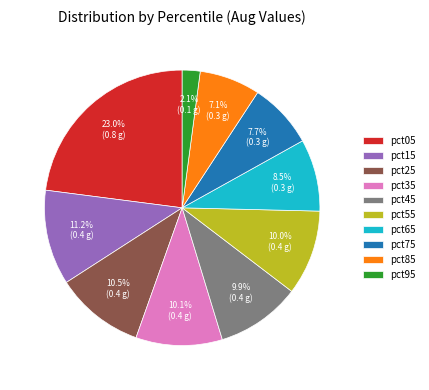

Which slice is the largest?

pct05